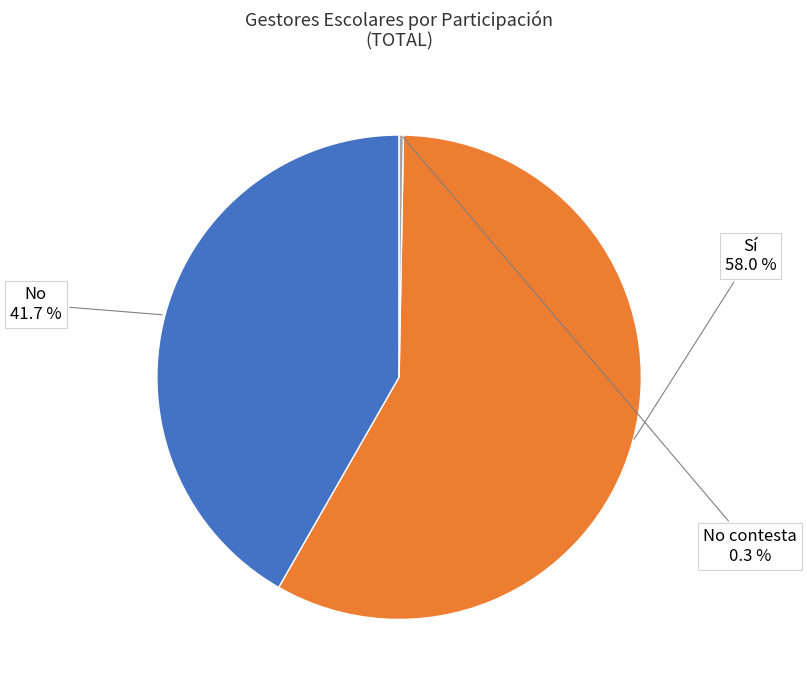

What percentage is the Sí slice, to the nearest percent?

58%